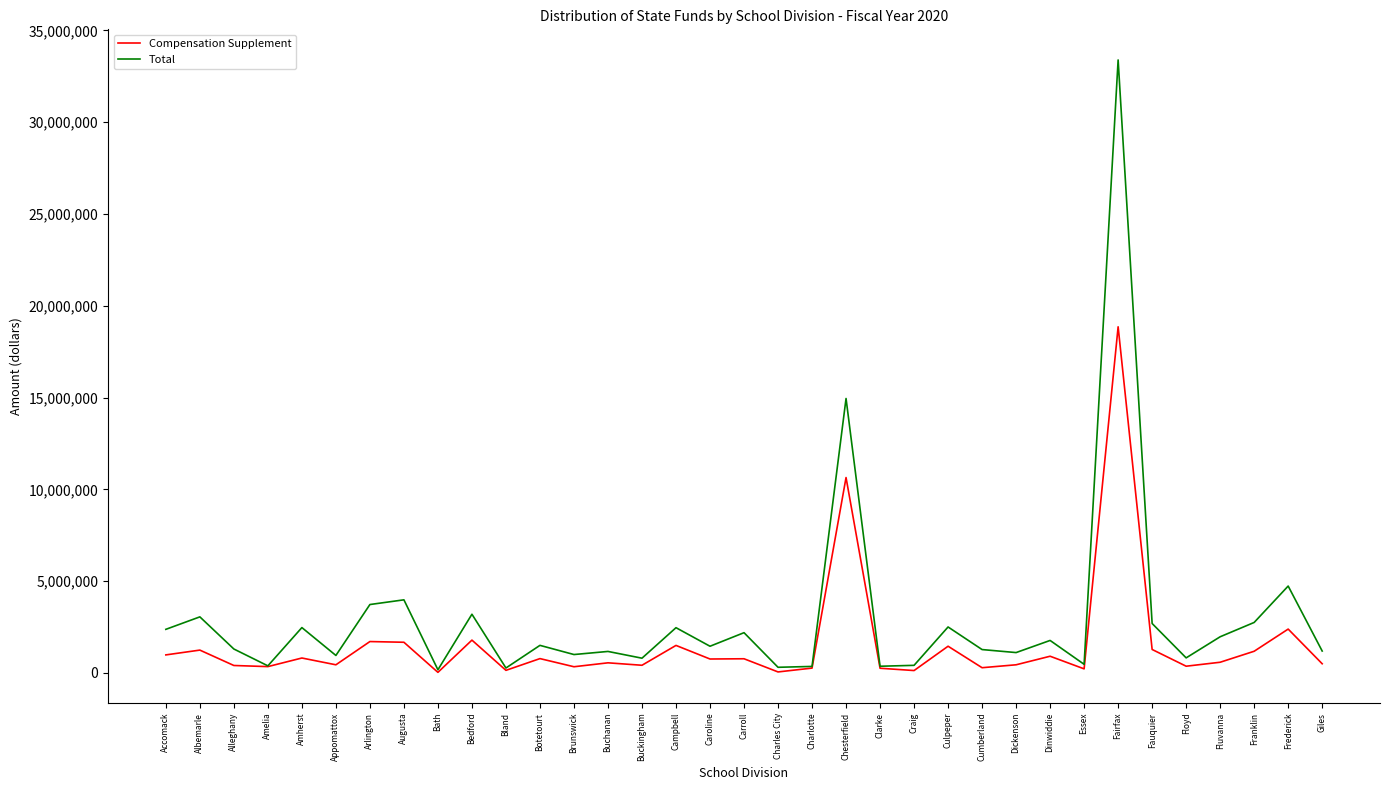

What is the difference between the highest and lowest values at Chesterfield?

4305971.4